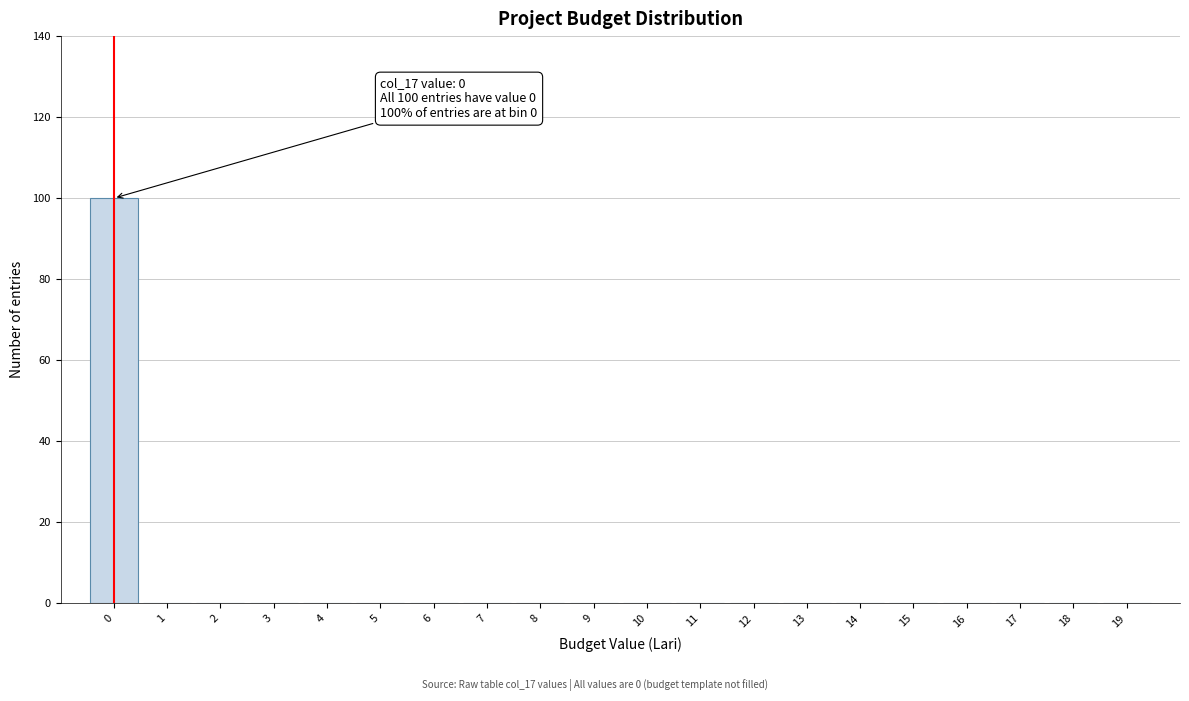

Which range on the x-axis has the tallest bar?

-0.5 to 0.5